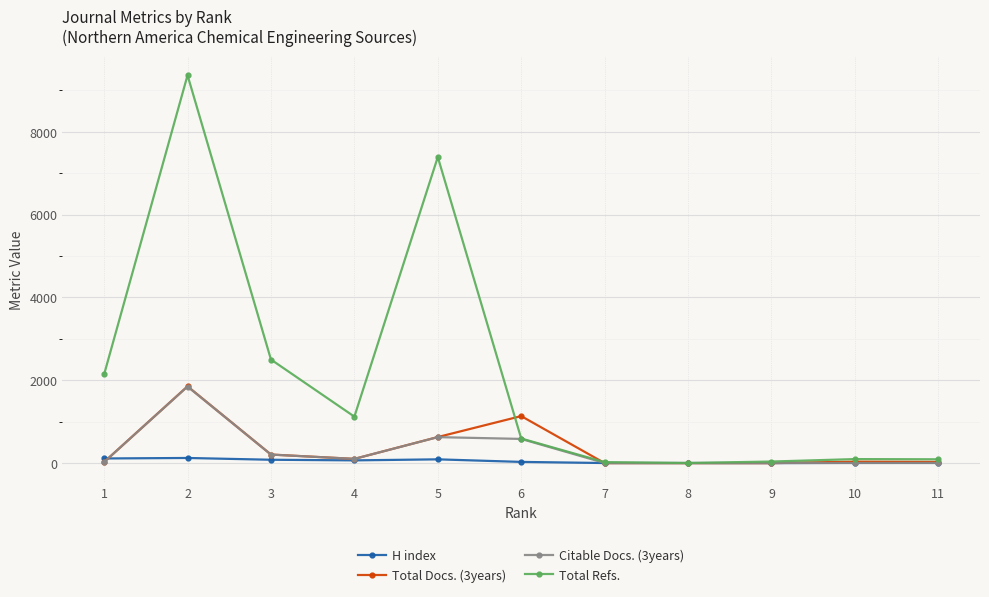

What are all the series names shown in the legend?

H index, Total Docs. (3years), Citable Docs. (3years), Total Refs.